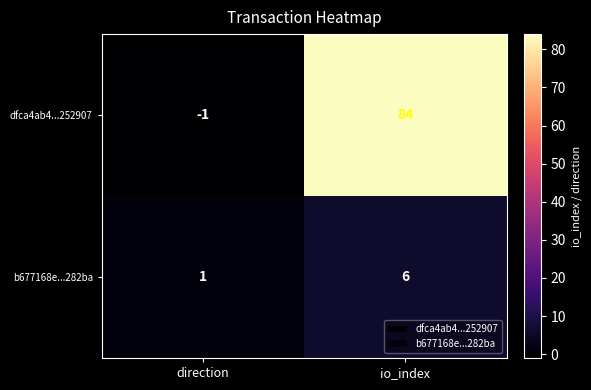

Reading right to left, extract all data points from this chart.

dfca4ab4...252907: 84	-1
b677168e...282ba: 6	1